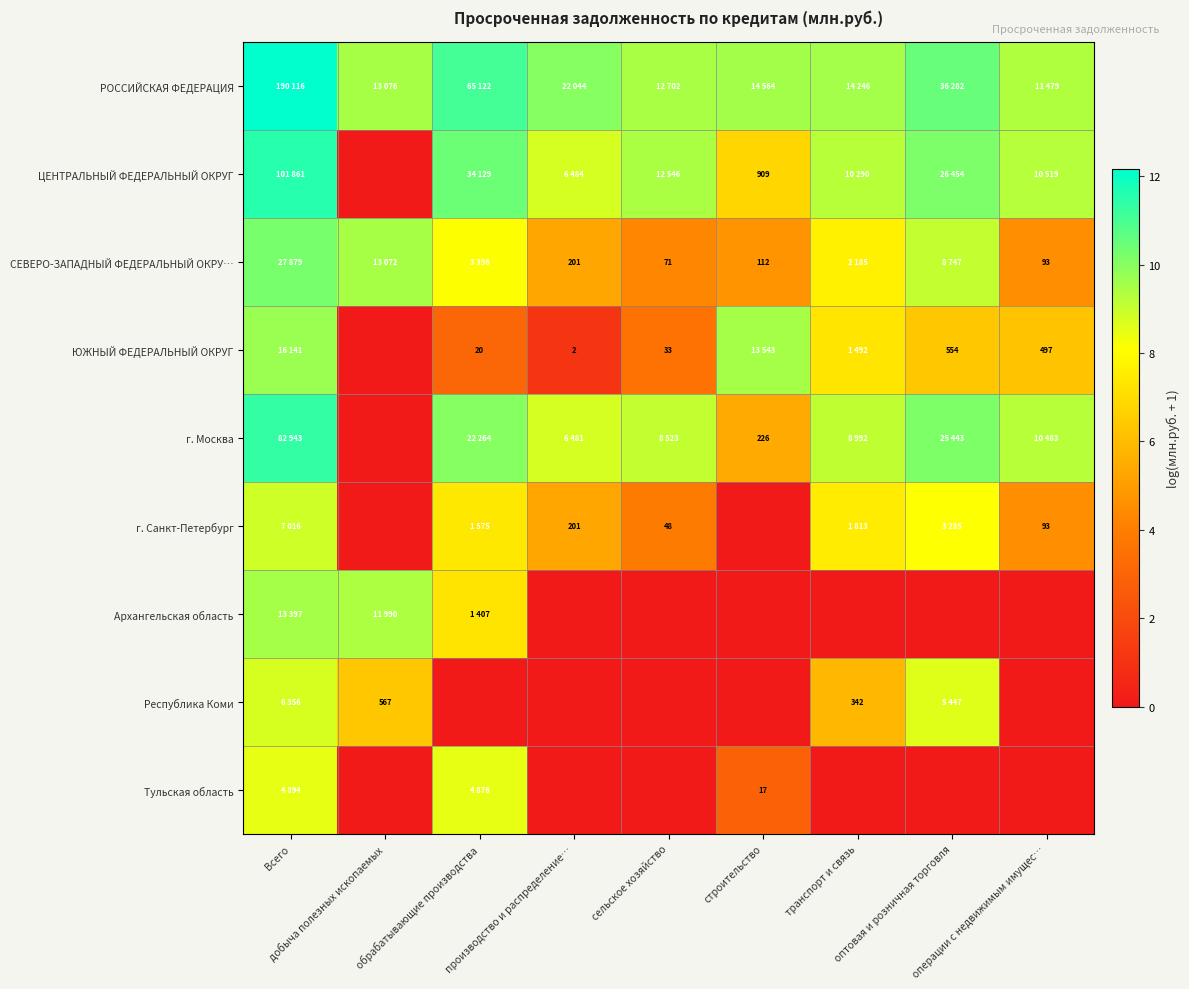

At which label does г. Москва reach its peak?

Всего